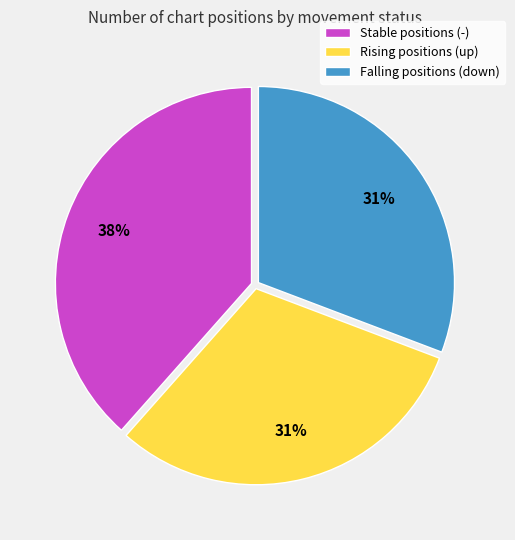

How many segments does this pie chart have?

3